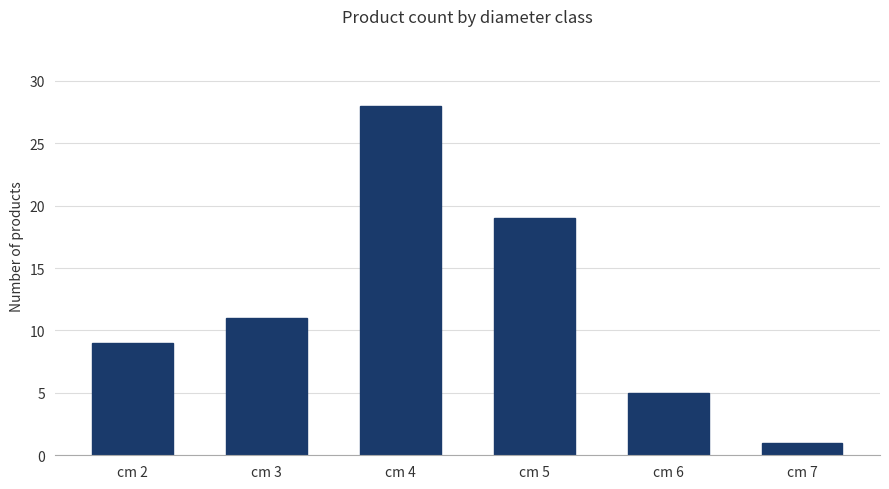

How many values are between 5 and 19?

4